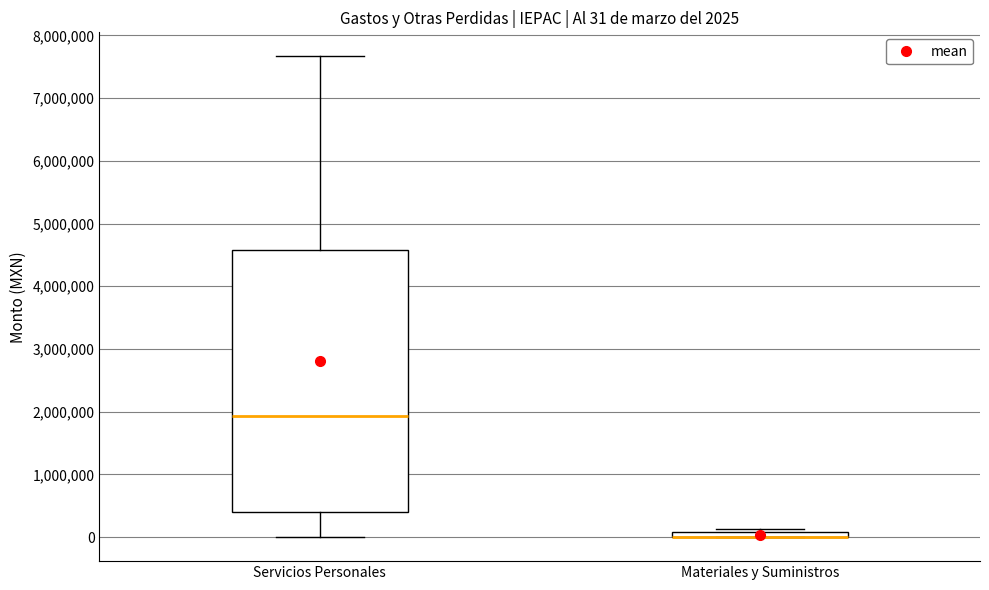

Comparing the boxes themselves (not the whiskers), which one is the tallest?

Servicios Personales